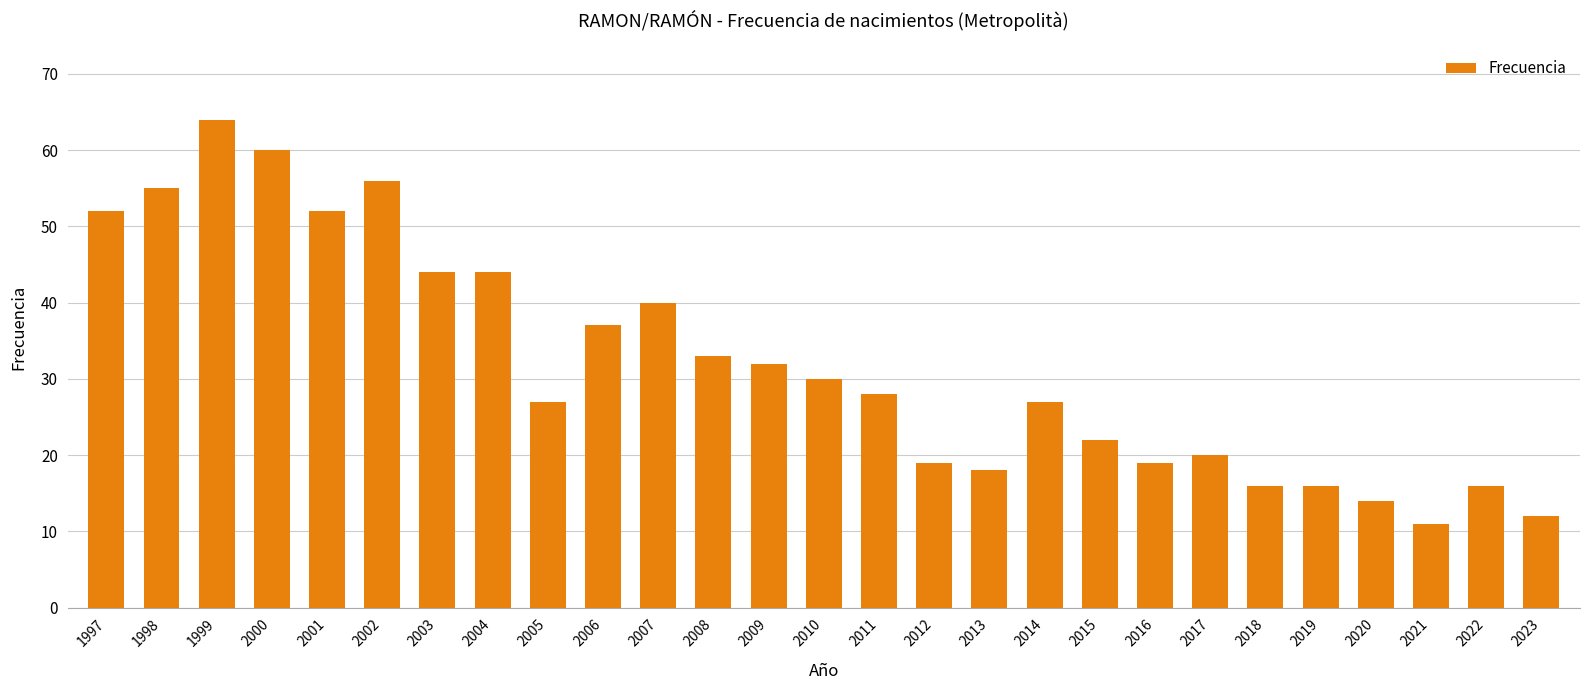

Is it true that the value at 2012 is 5?

False